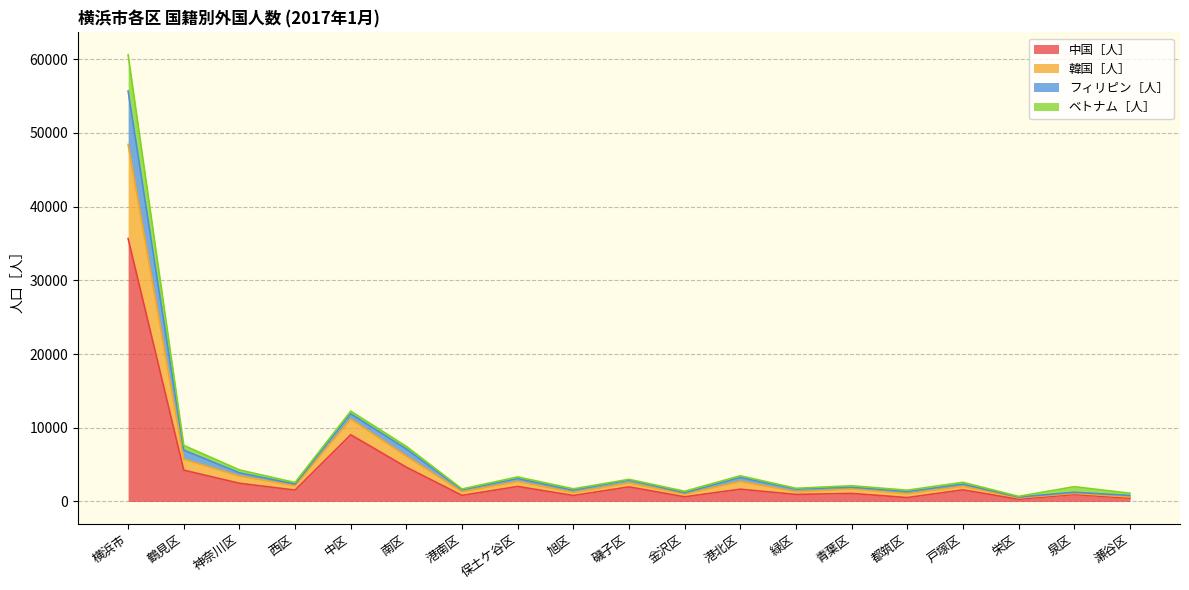

Where is the first local maximum for 中国［人］?

中区